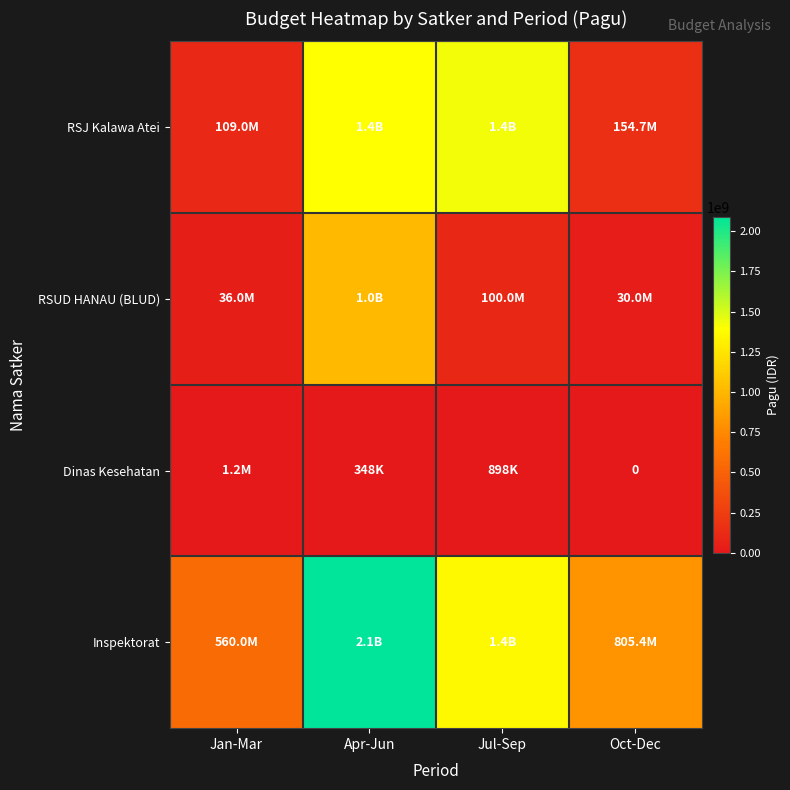

How many Inspektorat values are between 805394000 and 2090000000?

3